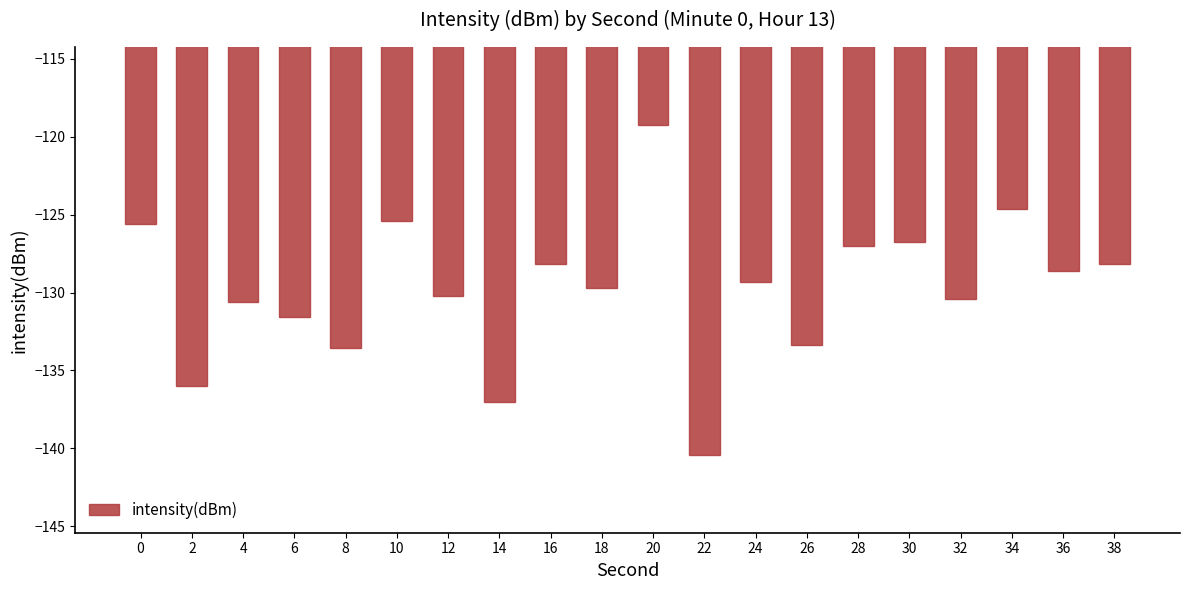

What is the sum of the values at 8 and 36?

-262.2